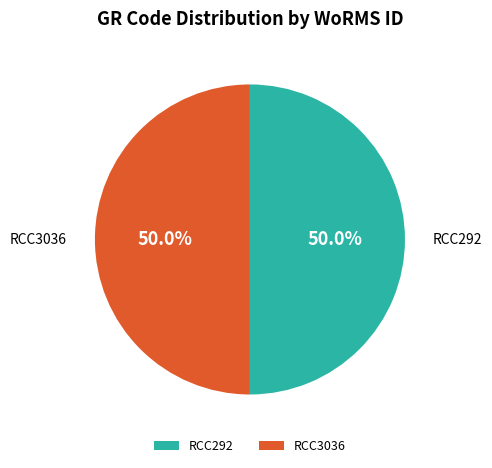

Approximately how many times larger is the value at RCC3036 compared to RCC292?

1.0